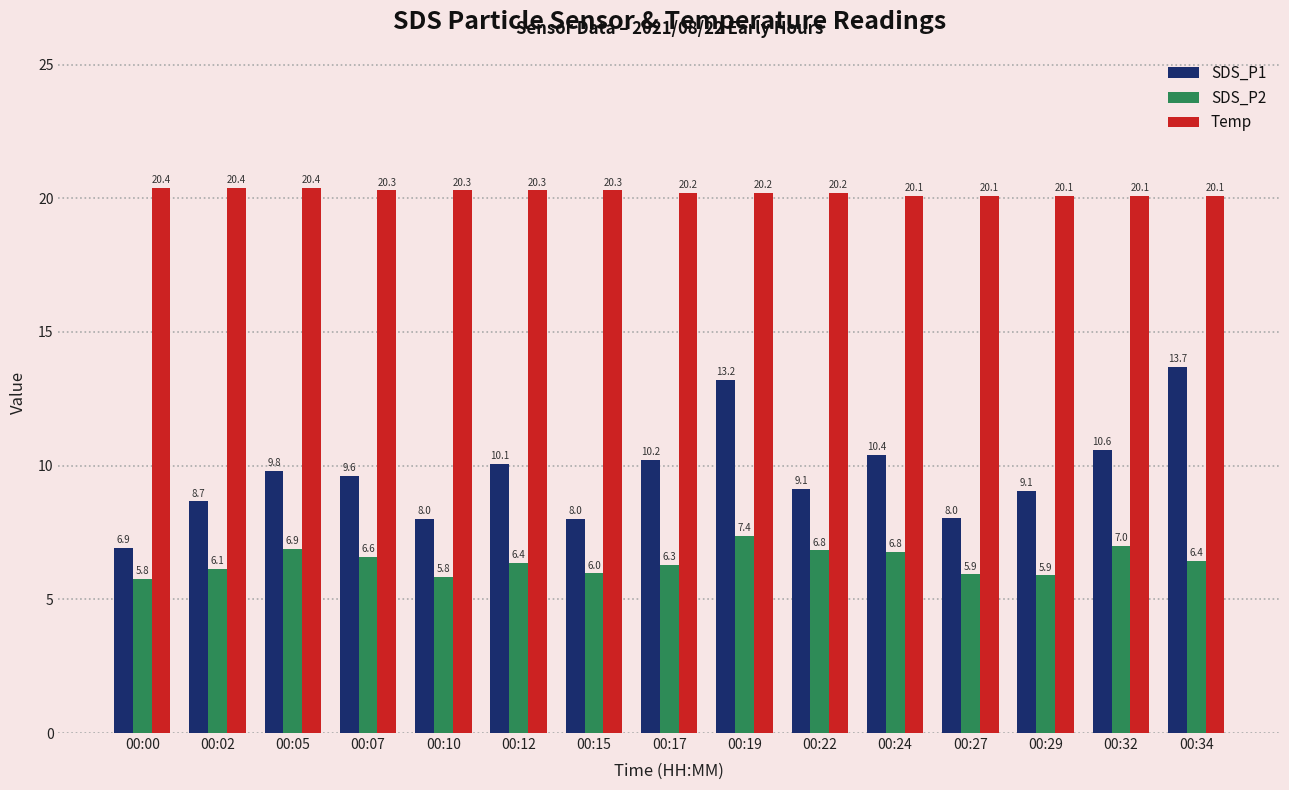

Reading left to right, what are all the values shown in this chart?

SDS_P1: 6.9	8.7	9.8	9.6	8.0	10.1	8.0	10.2	13.2	9.1	10.4	8.0	9.1	10.6	13.7
SDS_P2: 5.8	6.1	6.9	6.6	5.8	6.4	6.0	6.3	7.4	6.8	6.8	5.9	5.9	7.0	6.4
Temp: 20.4	20.4	20.4	20.3	20.3	20.3	20.3	20.2	20.2	20.2	20.1	20.1	20.1	20.1	20.1